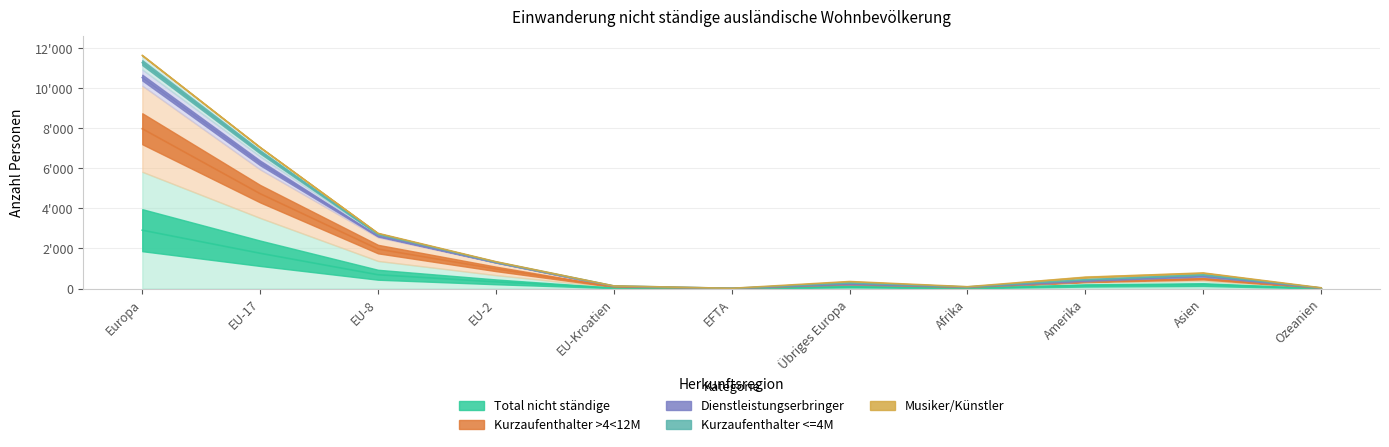

What position from the left is Afrika?

8